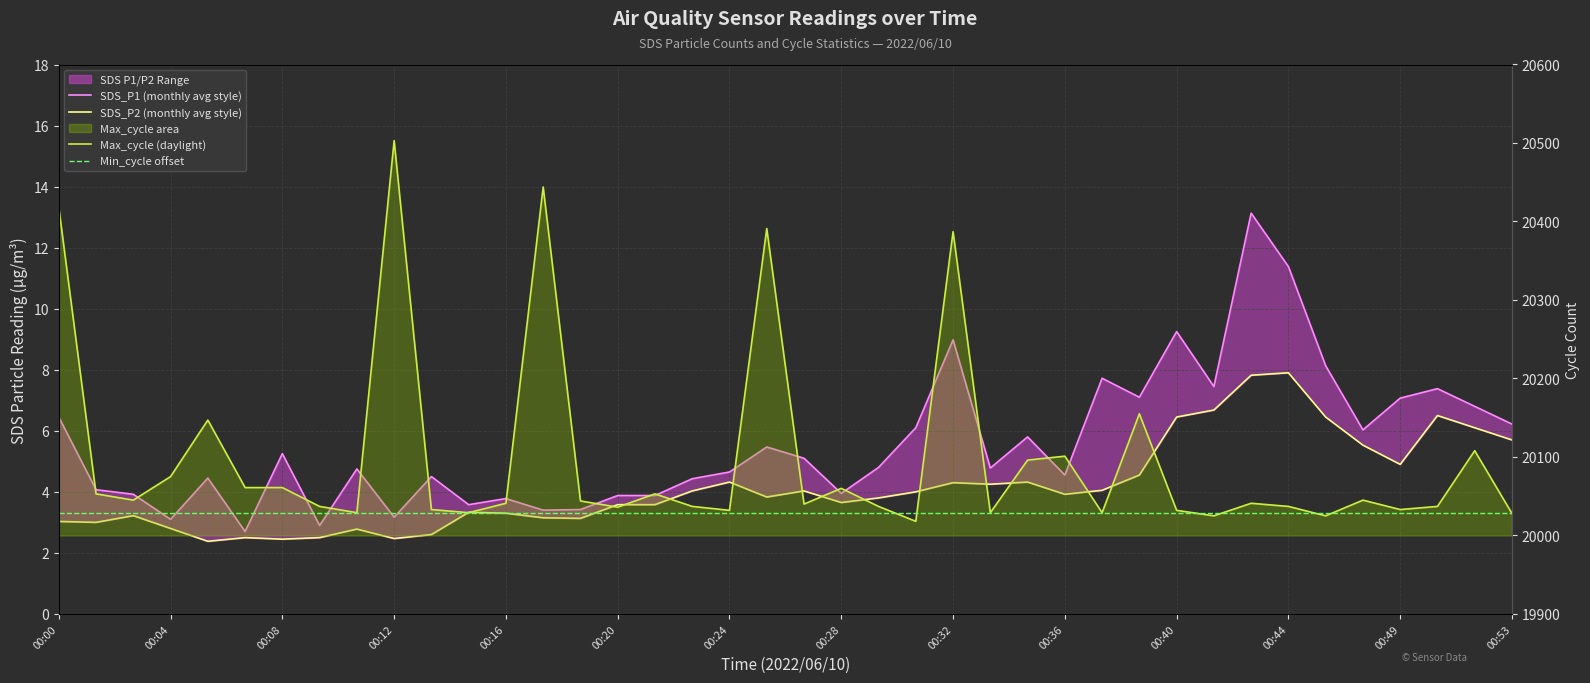

How many data points in SDS_P2 (monthly avg style) are above 3?

31